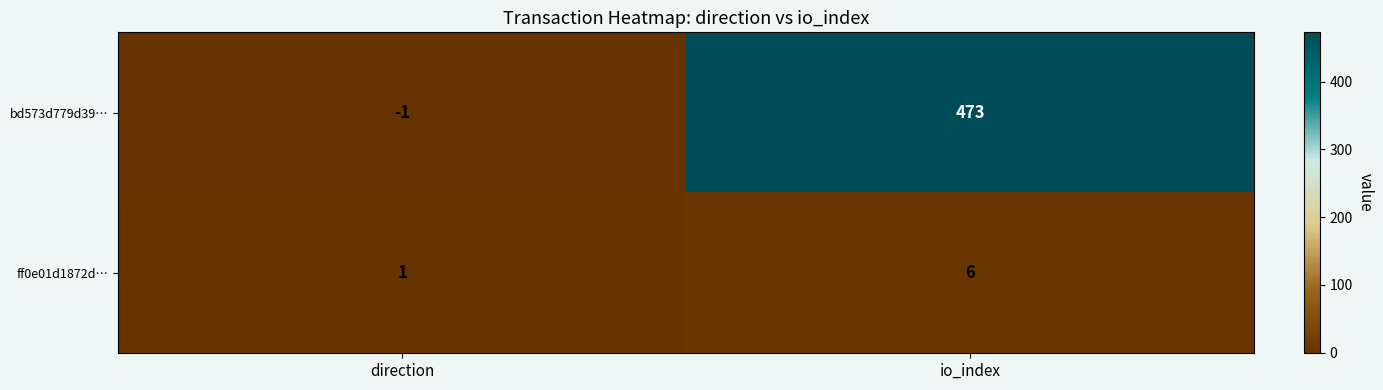

At how many categories does at least one series exceed 384?

1